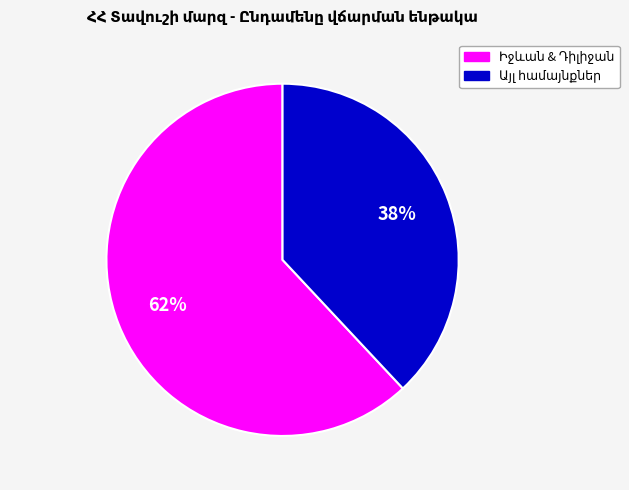

To the nearest percent, what is the difference between the largest and smallest slice percentages?

24%